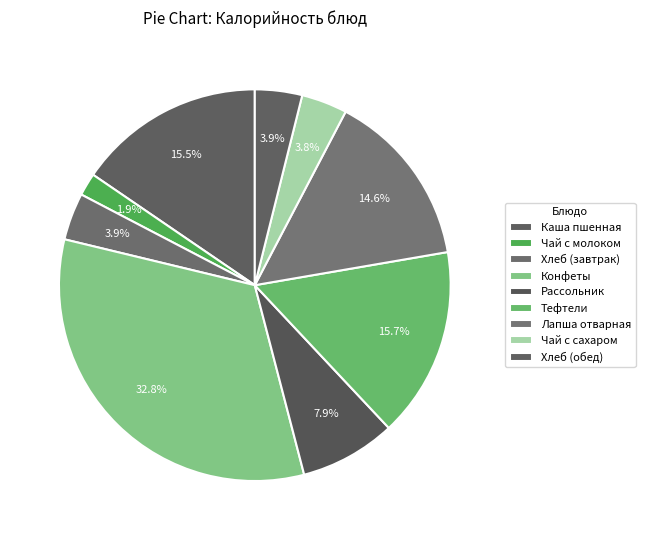

To the nearest percent, what percentage of the pie is Каша пшенная?

15%